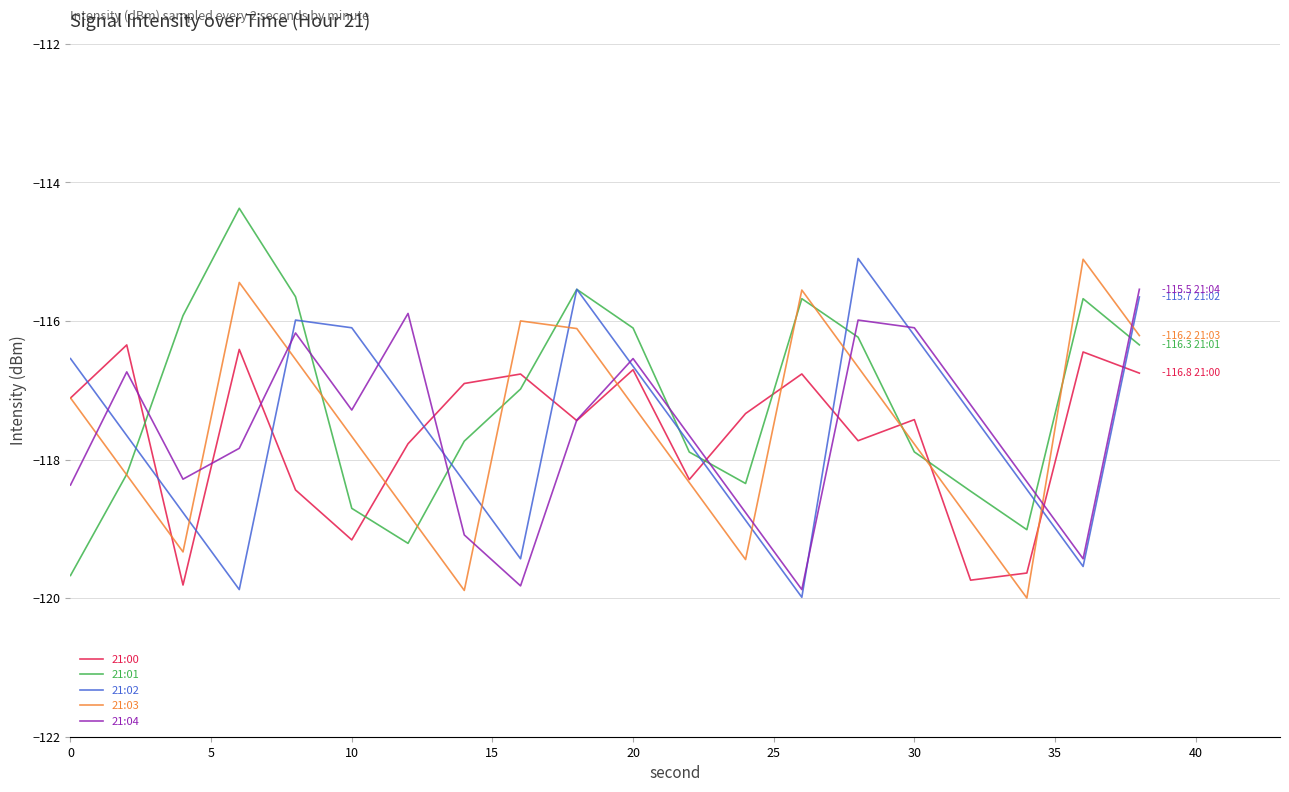

Reading left to right, extract all data points from this chart.

21:00: -117.1	-116.3	-119.8	-116.4	-118.4	-119.2	-117.8	-116.9	-116.8	-117.4	-116.7	-118.3	-117.3	-116.8	-117.7	-117.4	-119.7	-119.6	-116.4	-116.8
21:01: -119.7	-118.2	-115.9	-114.4	-115.7	-118.7	-119.2	-117.7	-117.0	-115.5	-116.1	-117.9	-118.3	-115.7	-116.2	-117.9	-118.5	-119.0	-115.7	-116.3
21:02: -116.5	-117.7	-118.8	-119.9	-116.0	-116.1	-117.2	-118.3	-119.4	-115.5	-116.7	-117.8	-118.9	-120.0	-115.1	-116.2	-117.3	-118.4	-119.5	-115.7
21:03: -117.1	-118.2	-119.3	-115.4	-116.6	-117.7	-118.8	-119.9	-116.0	-116.1	-117.2	-118.3	-119.4	-115.6	-116.7	-117.8	-118.9	-120.0	-115.1	-116.2
21:04: -118.4	-116.7	-118.3	-117.8	-116.2	-117.3	-115.9	-119.1	-119.8	-117.4	-116.5	-117.7	-118.8	-119.9	-116.0	-116.1	-117.2	-118.3	-119.4	-115.5